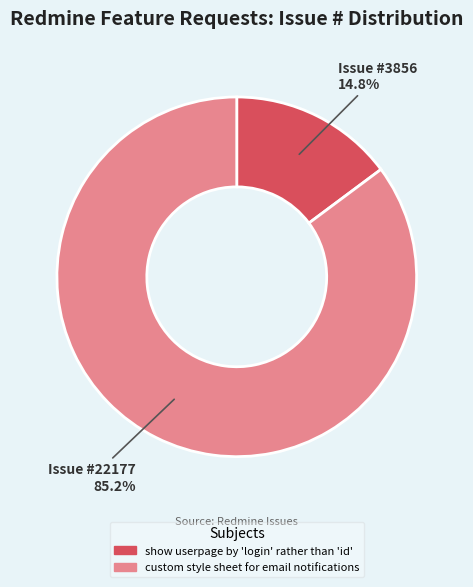

To the nearest percent, what is the difference between the largest and smallest slice percentages?

70%